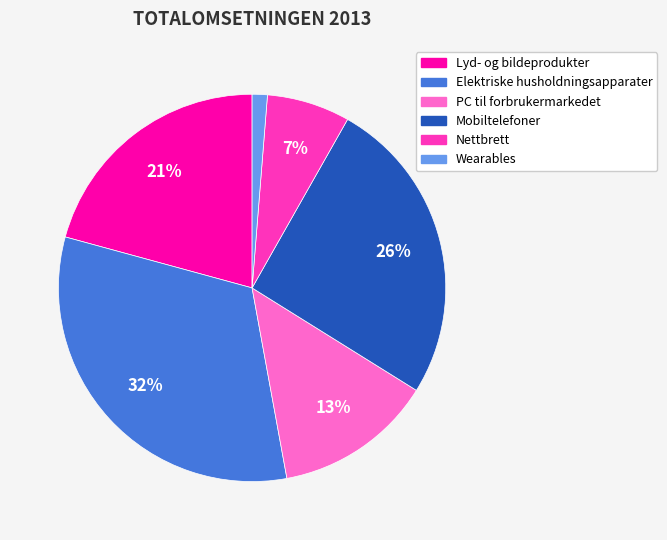

Between Lyd- og bildeprodukter and Elektriske husholdningsapparater, which is larger?

Elektriske husholdningsapparater